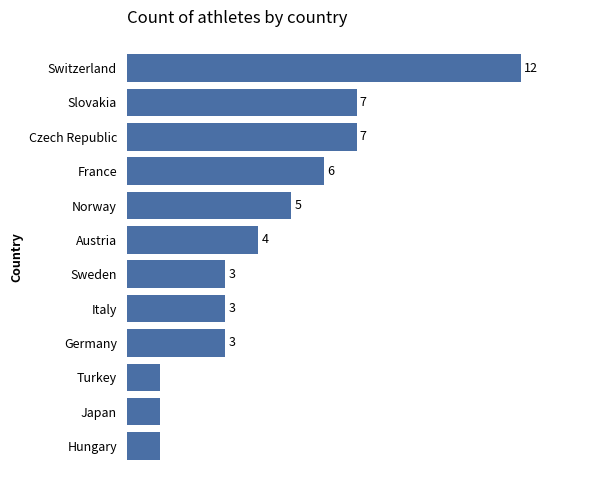

Which has a higher value, Japan or Norway?

Norway